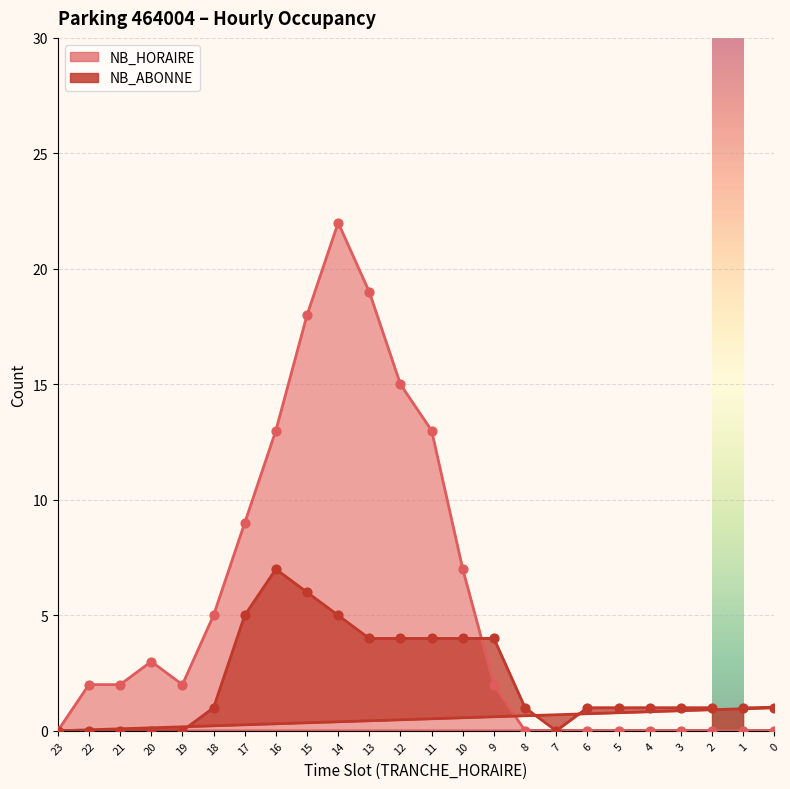

Which series reaches the minimum Y coordinate?

NB_HORAIRE